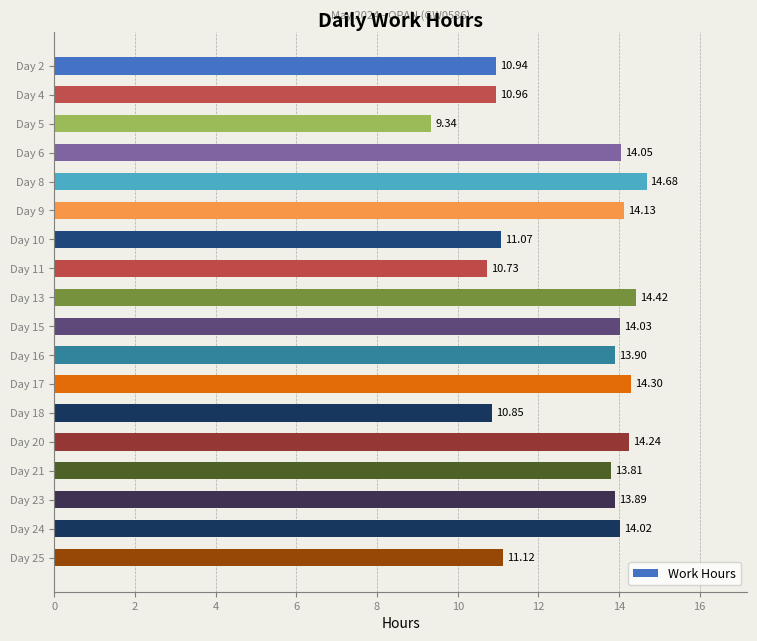

List the labels in order of value, largest first.

Day 8, Day 13, Day 17, Day 20, Day 9, Day 6, Day 15, Day 24, Day 16, Day 23, Day 21, Day 25, Day 10, Day 4, Day 2, Day 18, Day 11, Day 5